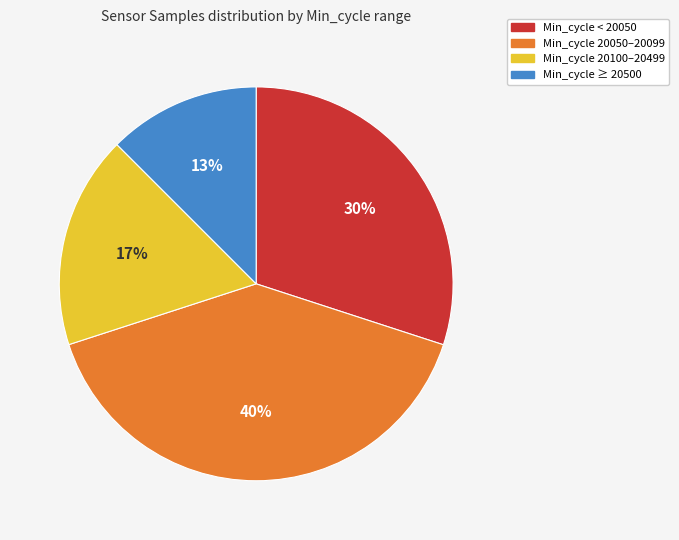

Is there a majority slice in this chart?

No